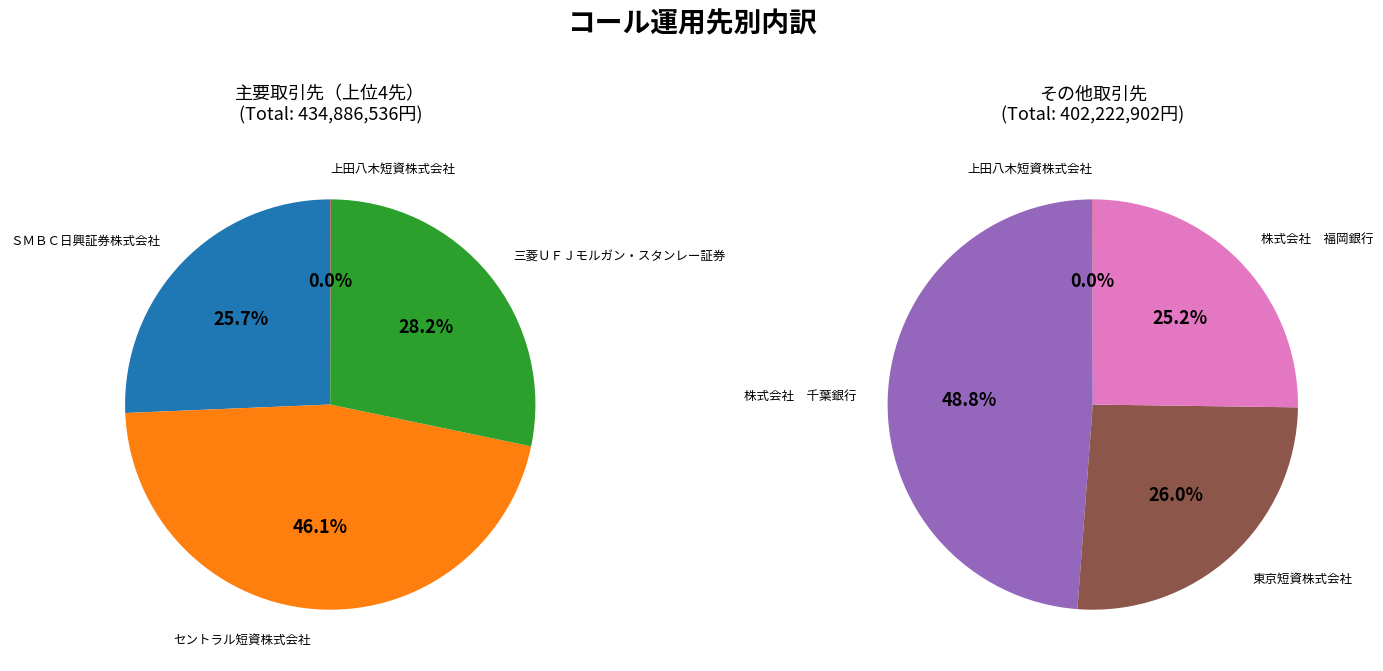

Count the number of slices in the pie.

7